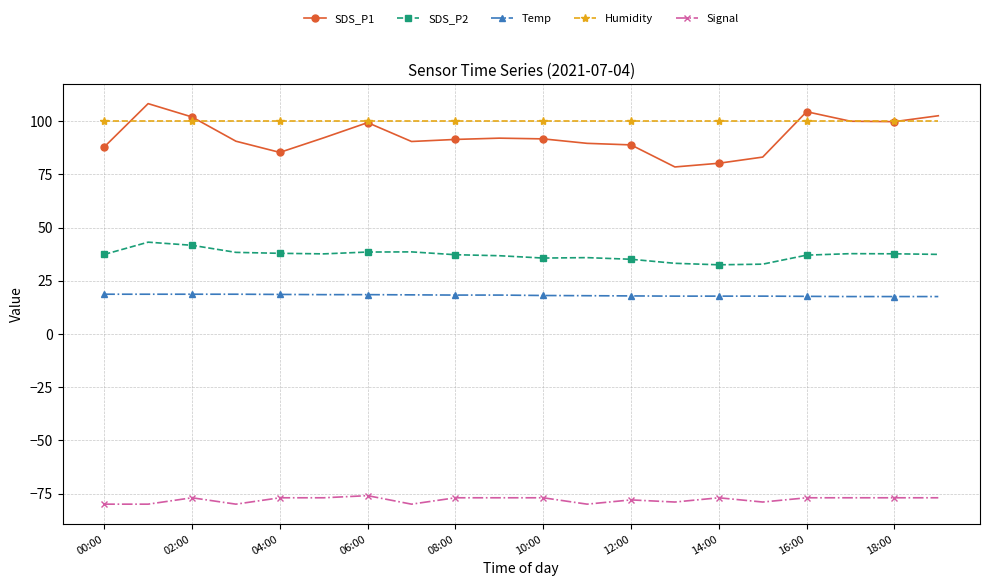

Is this an area chart (filled region under the line)?

No